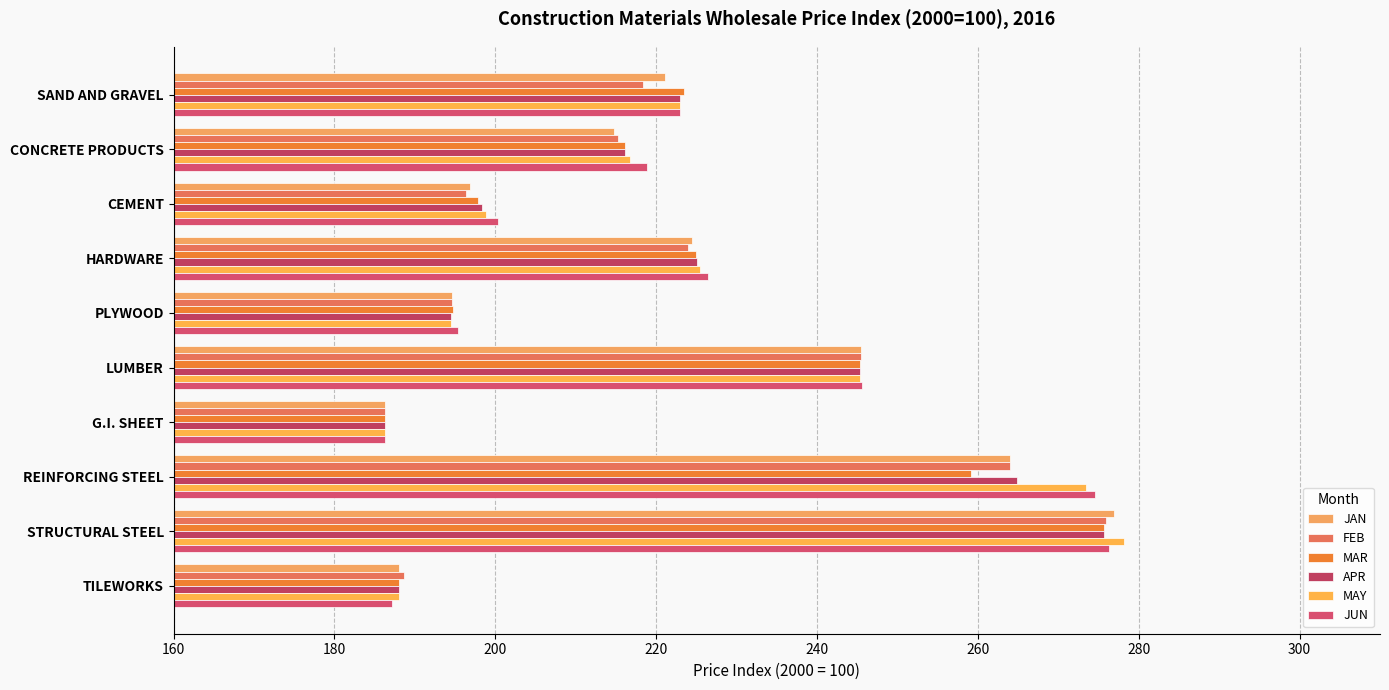

What is the sum of all JAN values?

2212.5